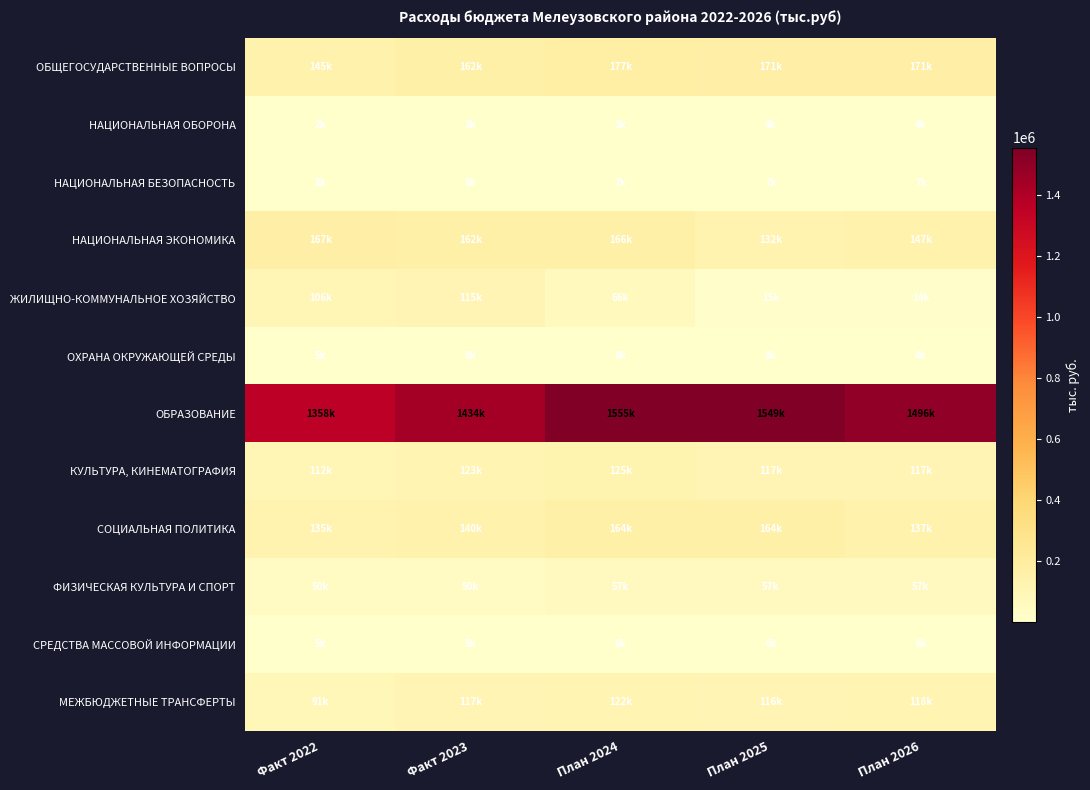

Reading left to right, list all the values displayed in this chart.

ОБЩЕГОСУДАРСТВЕННЫЕ ВОПРОСЫ: Факт 2022=145110.4	Факт 2023=161662.0	План 2024=176877.0	План 2025=170798.5	План 2026=171155.3
НАЦИОНАЛЬНАЯ ОБОРОНА: Факт 2022=2463.6	Факт 2023=2837.0	План 2024=3178.8	План 2025=3504.4	План 2026=3835.5
НАЦИОНАЛЬНАЯ БЕЗОПАСНОСТЬ: Факт 2022=7714.9	Факт 2023=8181.6	План 2024=7363.0	План 2025=7363.0	План 2026=7363.0
НАЦИОНАЛЬНАЯ ЭКОНОМИКА: Факт 2022=167419.7	Факт 2023=162495.2	План 2024=165594.9	План 2025=131713.4	План 2026=146892.6
ЖИЛИЩНО-КОММУНАЛЬНОЕ ХОЗЯЙСТВО: Факт 2022=105920.0	Факт 2023=114724.8	План 2024=66278.4	План 2025=15309.9	План 2026=13757.2
ОХРАНА ОКРУЖАЮЩЕЙ СРЕДЫ: Факт 2022=5000.0	Факт 2023=7875.1	План 2024=8200.0	План 2025=8200.0	План 2026=4200.0
ОБРАЗОВАНИЕ: Факт 2022=1357564.3	Факт 2023=1434166.8	План 2024=1555383.2	План 2025=1549140.6	План 2026=1495619.3
КУЛЬТУРА, КИНЕМАТОГРАФИЯ: Факт 2022=111544.7	Факт 2023=122561.3	План 2024=124612.0	План 2025=116780.0	План 2026=116905.0
СОЦИАЛЬНАЯ ПОЛИТИКА: Факт 2022=134768.0	Факт 2023=140341.8	План 2024=163936.6	План 2025=163902.6	План 2026=137281.0
ФИЗИЧЕСКАЯ КУЛЬТУРА И СПОРТ: Факт 2022=49855.8	Факт 2023=49528.0	План 2024=57120.0	План 2025=57120.0	План 2026=57120.0
СРЕДСТВА МАССОВОЙ ИНФОРМАЦИИ: Факт 2022=4602.1	Факт 2023=5436.7	План 2024=5610.0	План 2025=5610.0	План 2026=5610.0
МЕЖБЮДЖЕТНЫЕ ТРАНСФЕРТЫ: Факт 2022=91254.4	Факт 2023=116902.3	План 2024=121956.0	План 2025=115632.0	План 2026=118388.0